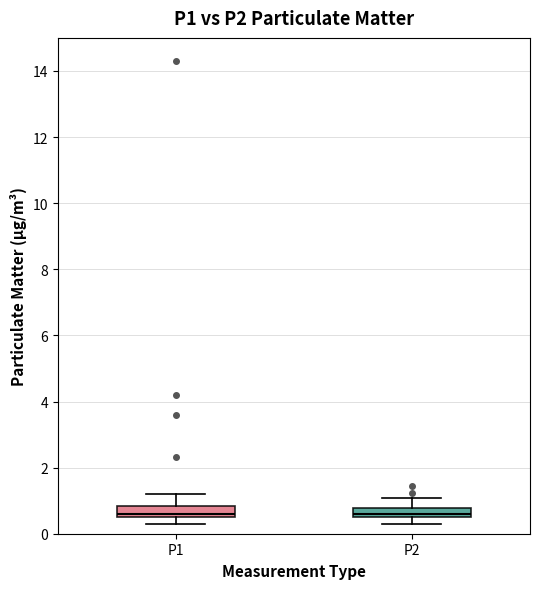

Where is the upper edge of the box for P2 on the y-axis? The values are not printed on the chart, so give them approximately, as read against the axis.

0.8